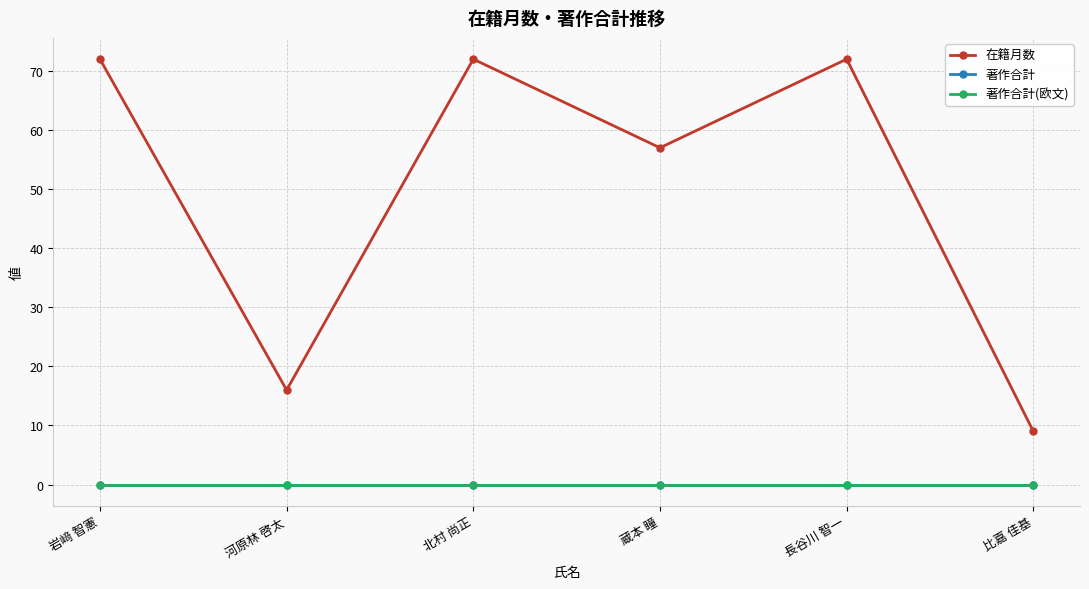

The value of 在籍月数 at 蔵本 瞳 is 57. True or false?

True